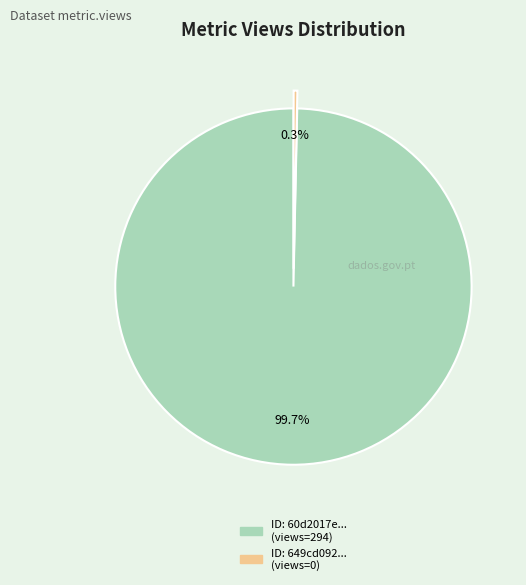

How many segments does this pie chart have?

2